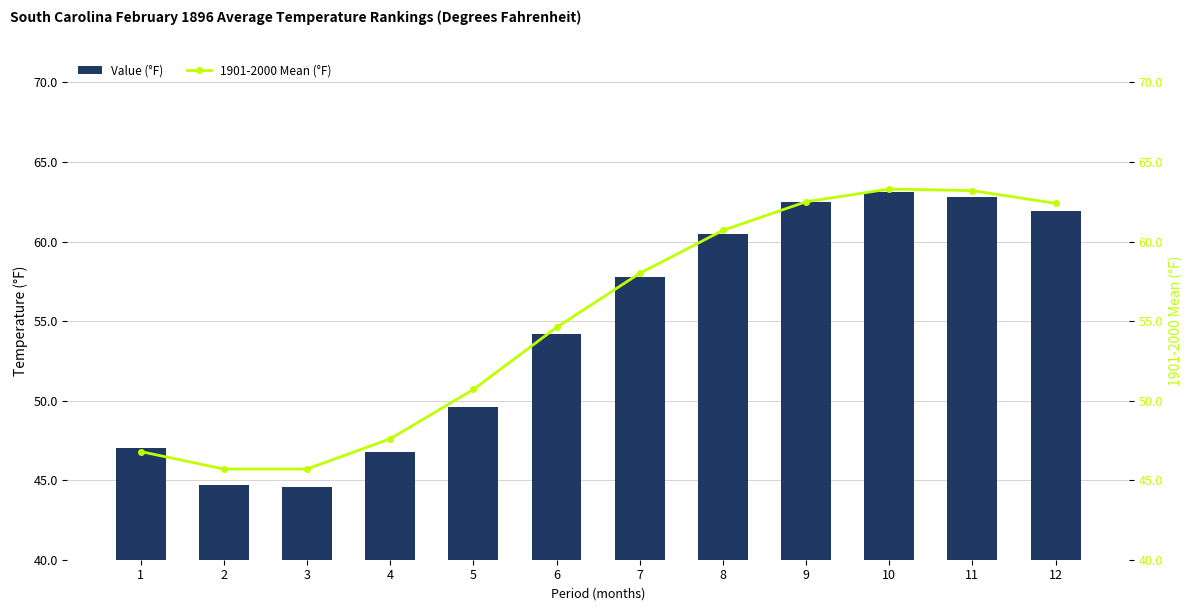

Reading right to left, transcribe all the data shown in this chart.

Value (°F): 12=61.9	11=62.8	10=63.1	9=62.5	8=60.5	7=57.8	6=54.2	5=49.6	4=46.8	3=44.6	2=44.7	1=47.0
1901-2000 Mean (°F): 12=62.4	11=63.2	10=63.3	9=62.5	8=60.7	7=58.0	6=54.6	5=50.7	4=47.6	3=45.7	2=45.7	1=46.8